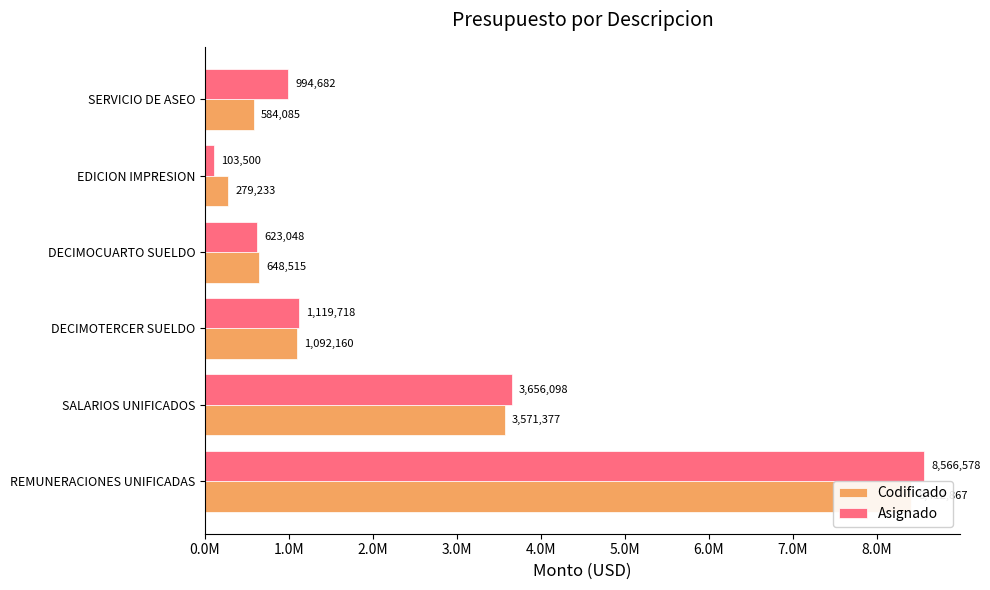

How many bars are there in each group?

2